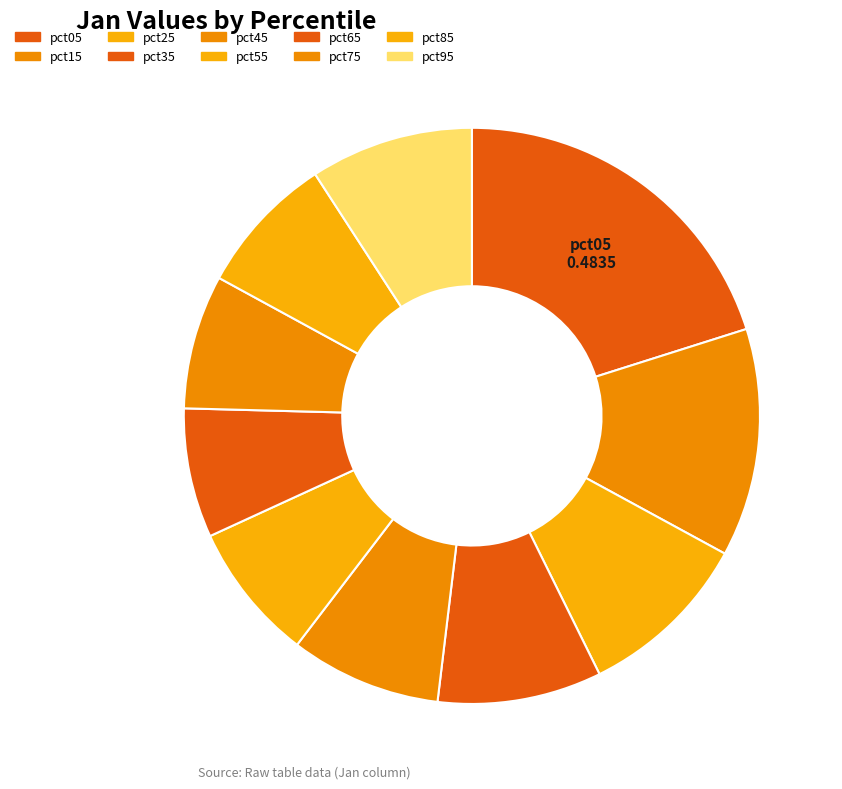

Count the number of slices in the pie.

10